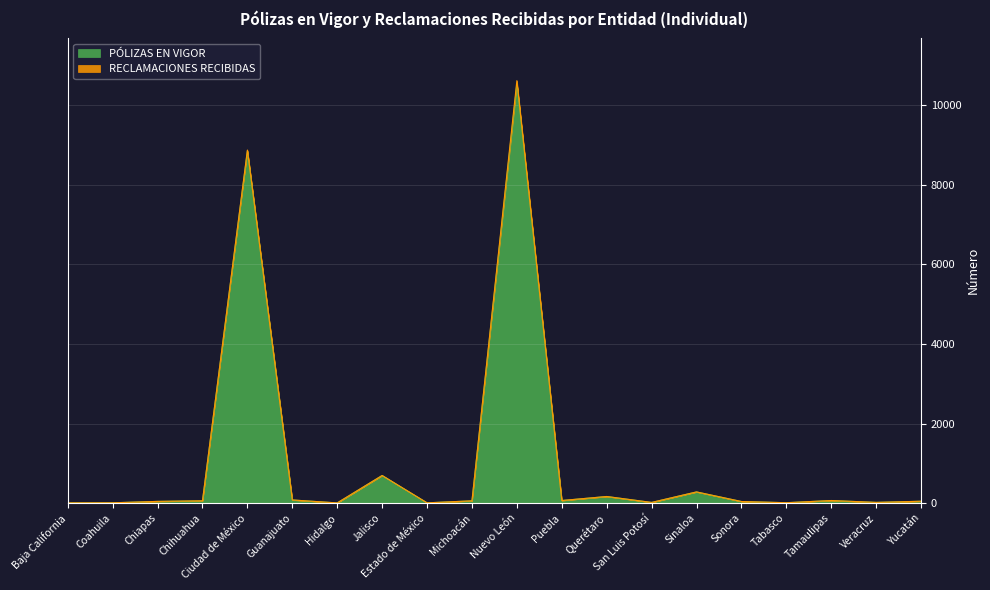

Between Chiapas and Veracruz, which is larger?

Chiapas